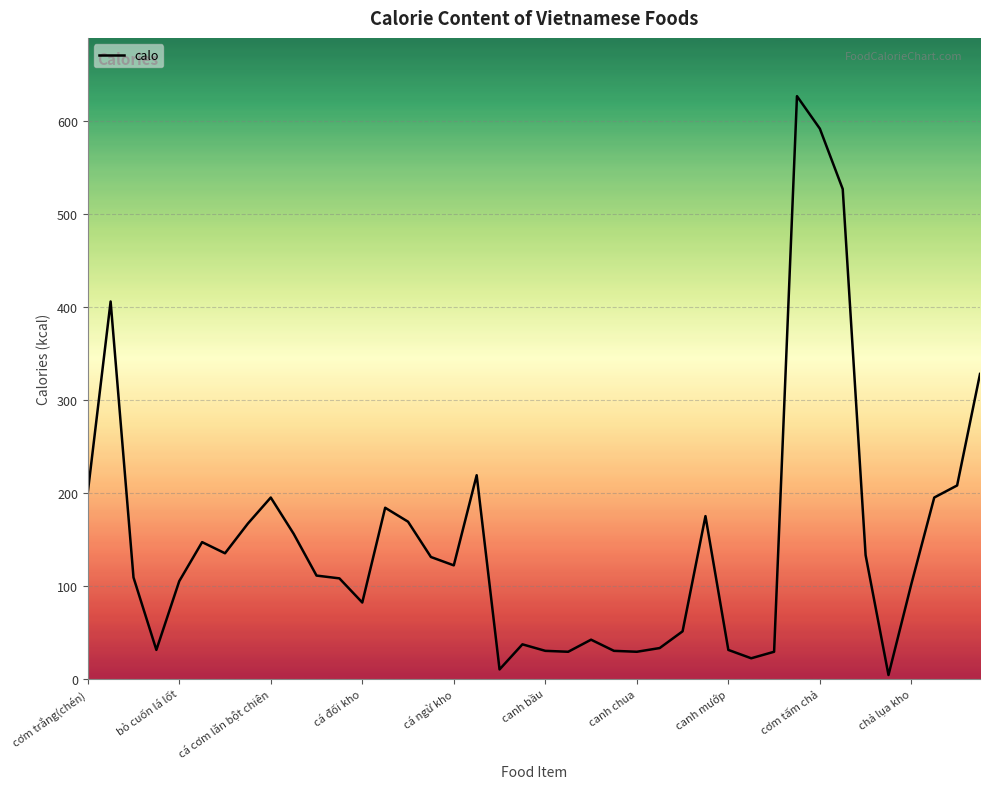

Does the chart display data point markers on the line(s)?

No